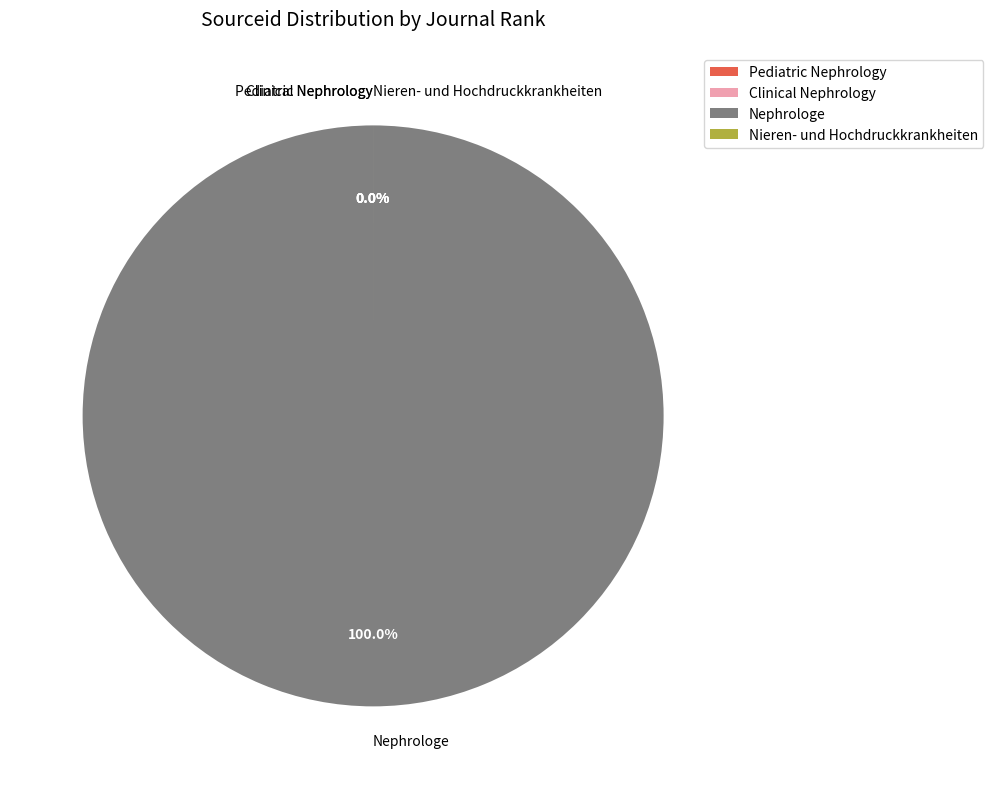

Combined, what portion of the pie is Nephrologe and Nieren- und Hochdruckkrankheiten?

100.0%